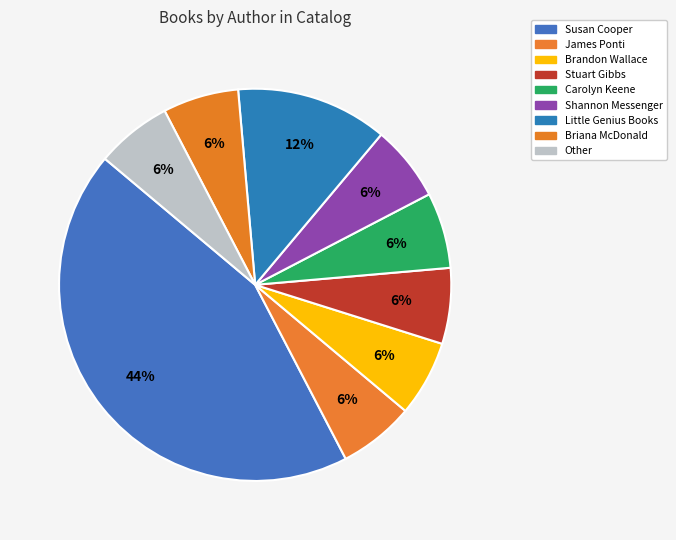

How many slices are in this pie chart?

9